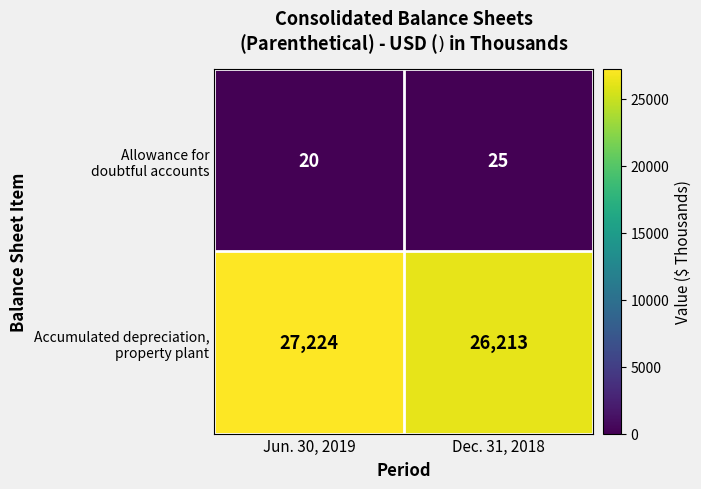

What is the total value across all series at Dec. 31, 2018?

26238